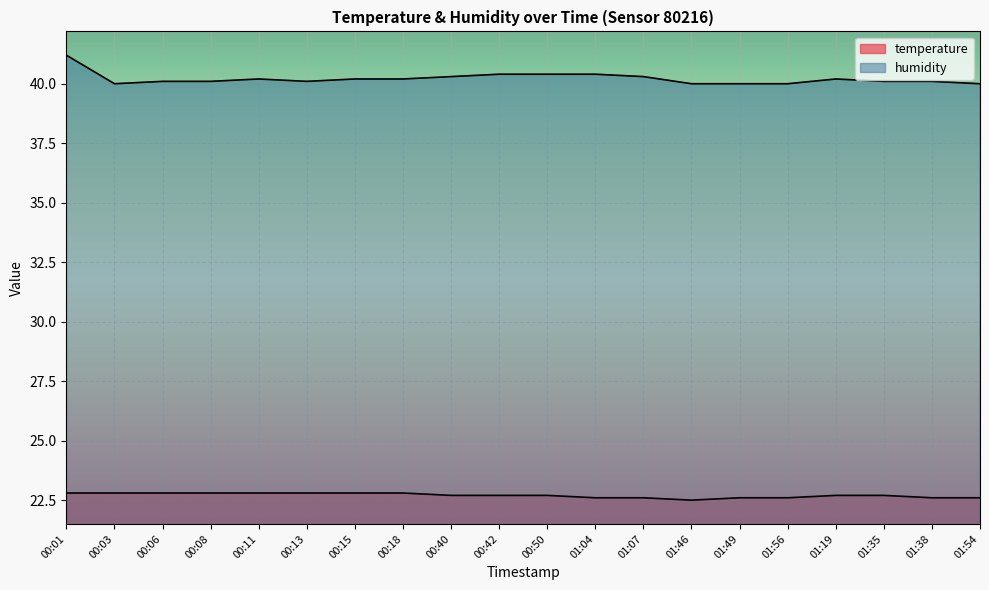

The value of temperature at 00:18 is 15.0. True or false?

False